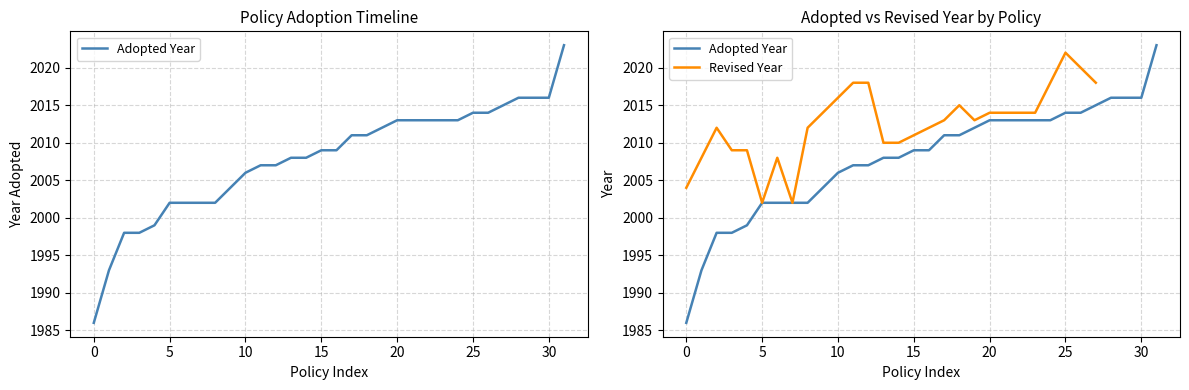

Reading left to right, list all the values displayed in this chart.

1986	1993	1998	1998	1999	2002	2002	2002	2002	2004	2006	2007	2007	2008	2008	2009	2009	2011	2011	2012	2013	2013	2013	2013	2013	2014	2014	2015	2016	2016	2016	2023